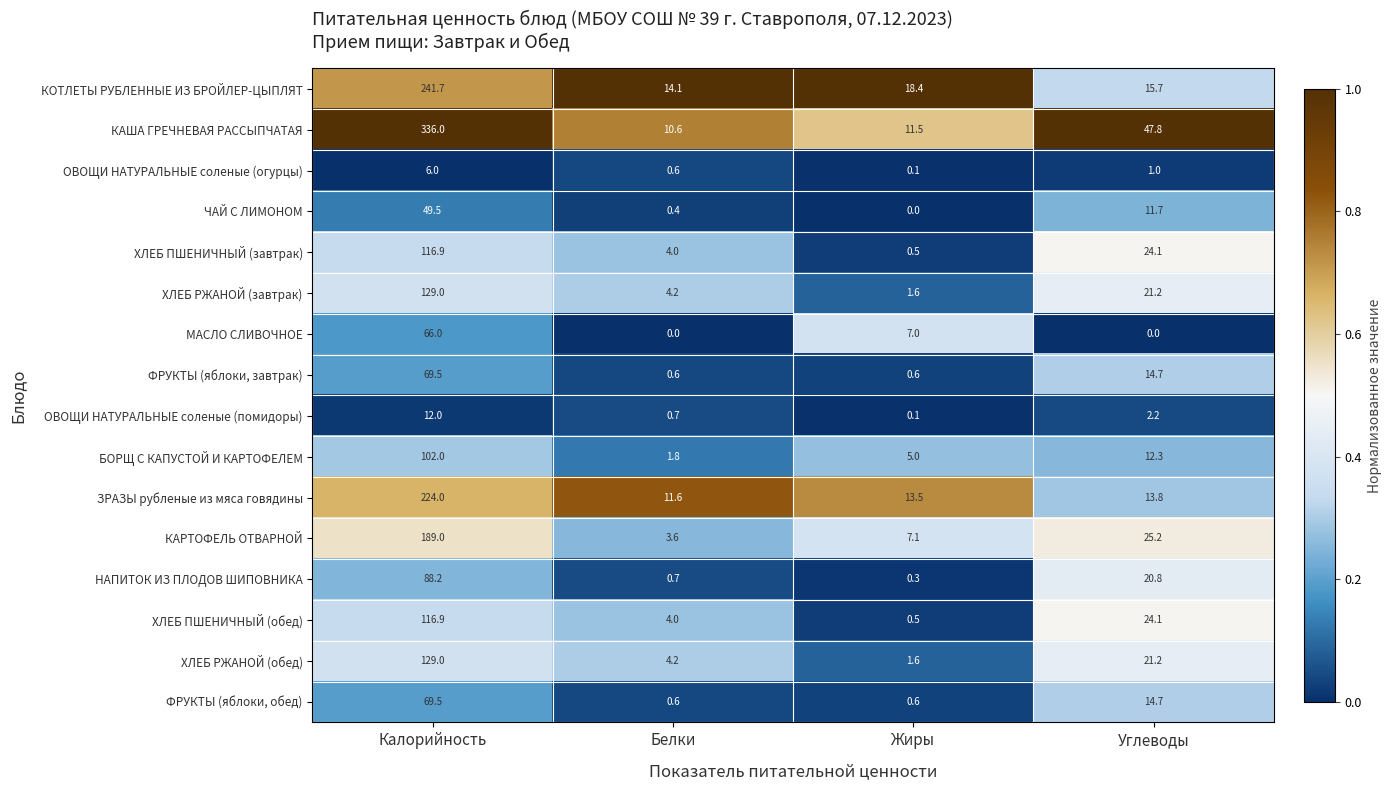

What value does the ОВОЩИ НАТУРАЛЬНЫЕ соленые (огурцы) series have at Калорийность?

6.0